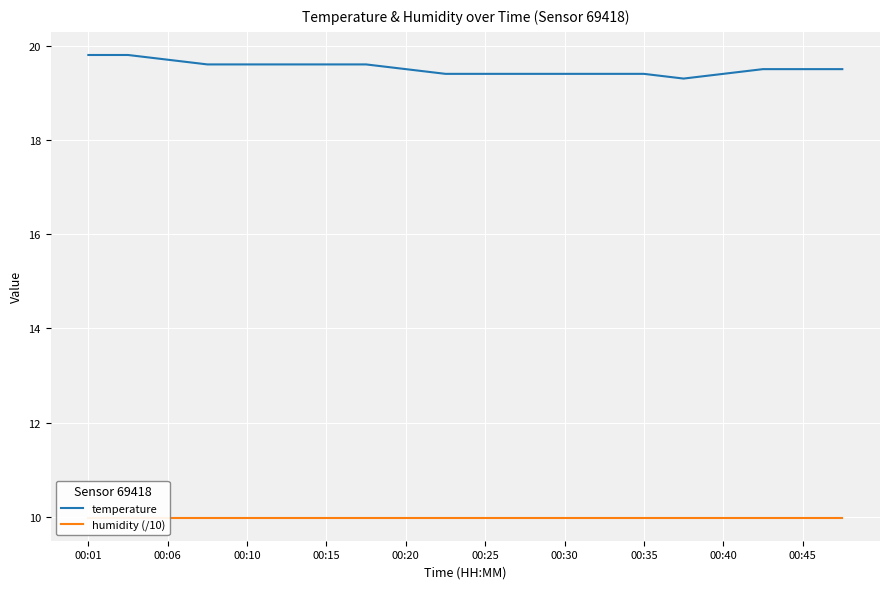

Reading left to right, transcribe all the data shown in this chart.

temperature: 19.8	19.8	19.7	19.6	19.6	19.6	19.6	19.6	19.5	19.4	19.4	19.4	19.4	19.4	19.4	19.3	19.4	19.5	19.5	19.5
humidity (/10): 10.0	10.0	10.0	10.0	10.0	10.0	10.0	10.0	10.0	10.0	10.0	10.0	10.0	10.0	10.0	10.0	10.0	10.0	10.0	10.0